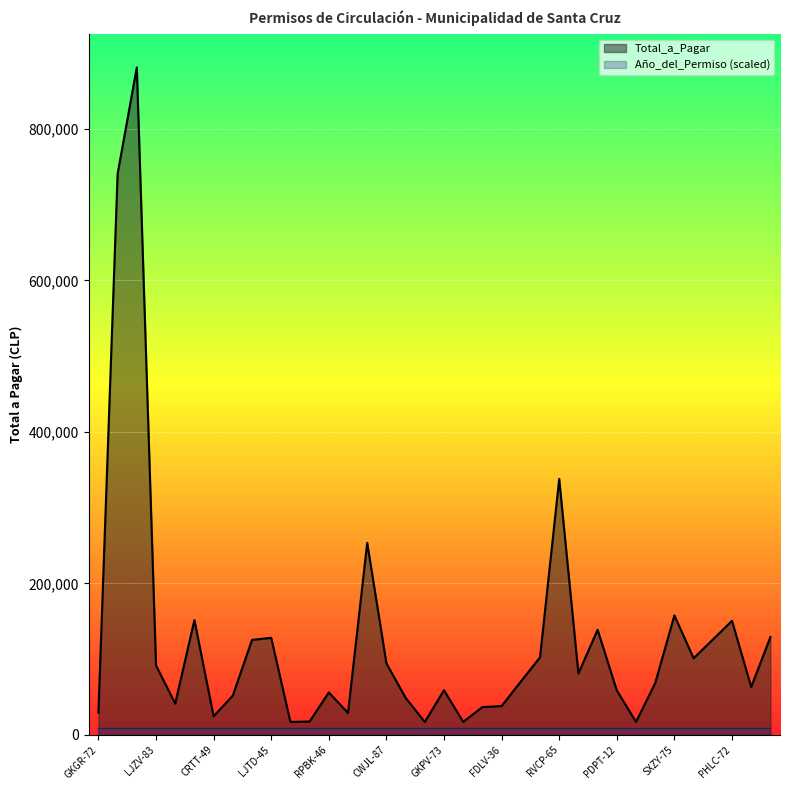

Rank the categories by value from lowest to highest.

CVPW-51, DPSL-74, CZRB-54, FDVZ-95, GHZY-62, CRTT-49, DJFX-12, GKGR-72, LLRH-37, FDLV-36, LHVD-11, PHBX-69, CPZL-73, RPBK-46, PDPT-12, GKPV-73, PKXP-27, PGHY-39, RPHR-96, RKVF-58, LJZV-83, CWJL-87, HTWP-63, FBLZ-25, FGPP-85, PSWS-74, LJTD-45, PBKX-21, LLSL-36, PHLC-72, LJTH-49, SXZY-75, SWDC-67, RVCP-65, SWXL-24, SWCD-71